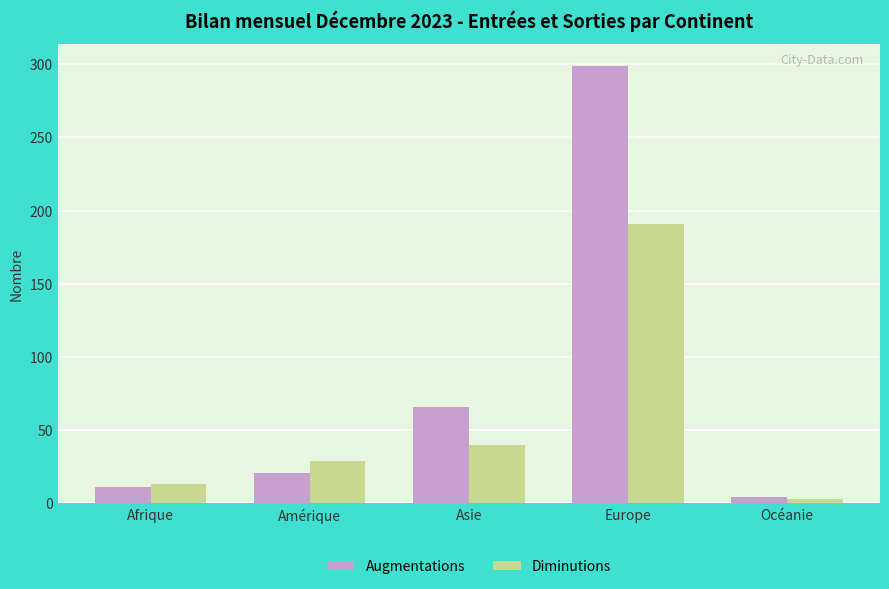

Reading left to right, transcribe all the data shown in this chart.

Augmentations: Afrique=11	Amérique=21	Asie=66	Europe=299	Océanie=4
Diminutions: Afrique=13	Amérique=29	Asie=40	Europe=191	Océanie=3